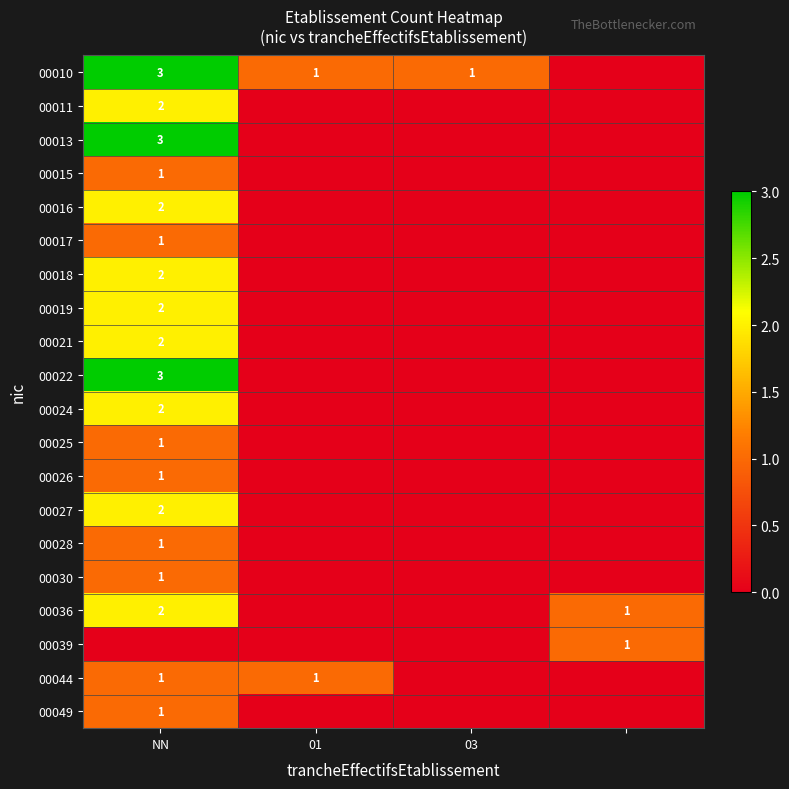

At which category is the sum across all series the highest?

NN